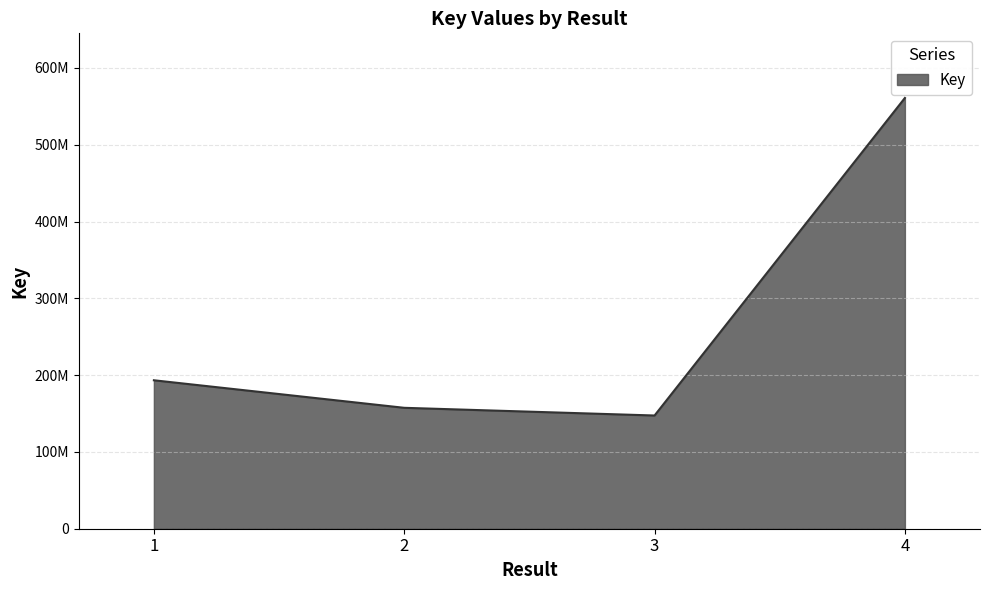

What is the smallest value displayed?

147437783